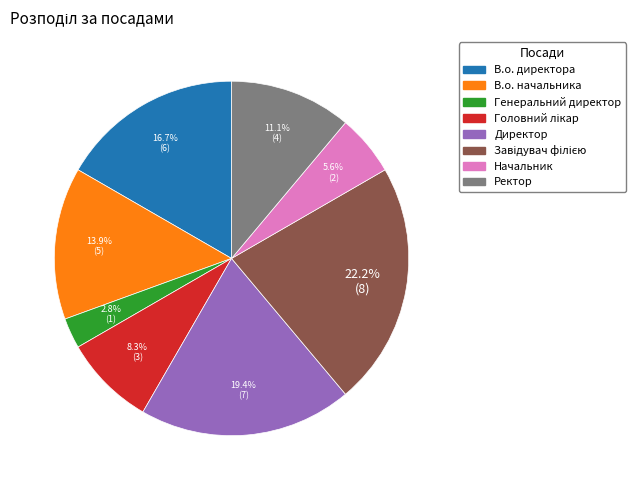

To the nearest percent, what is the average slice percentage?

12%